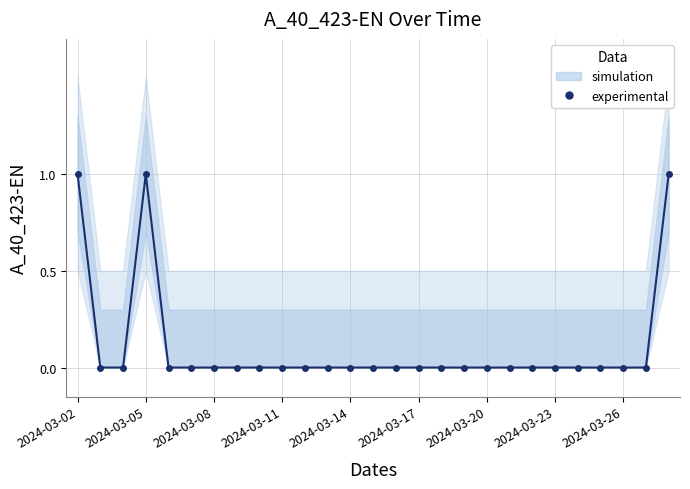

Which has a higher value, 17 or 13?

17